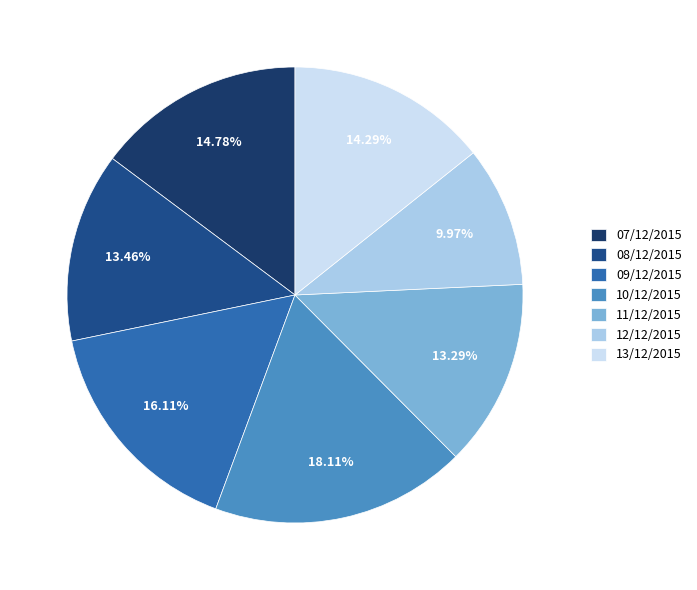

To the nearest percent, what is the combined percentage of 07/12/2015 and 12/12/2015?

25%